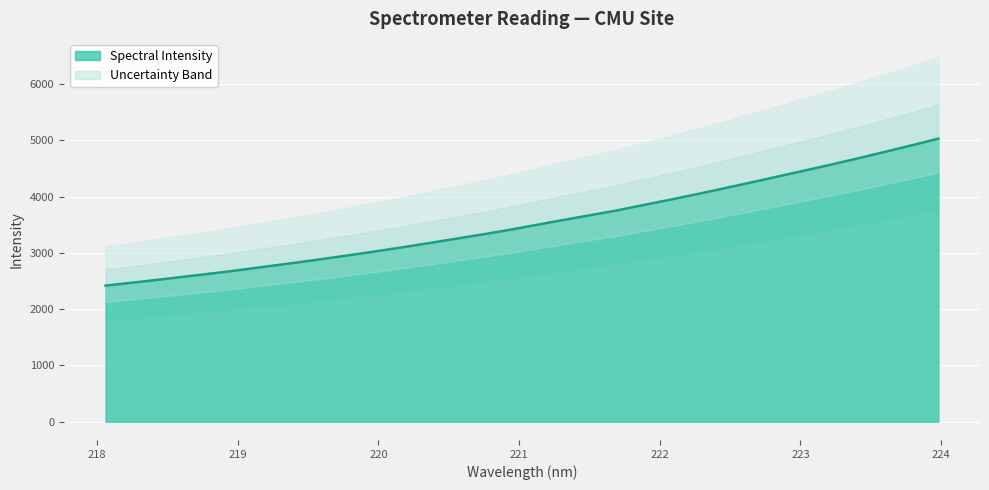

At which category does the chart reach its peak across all series?

223.9802